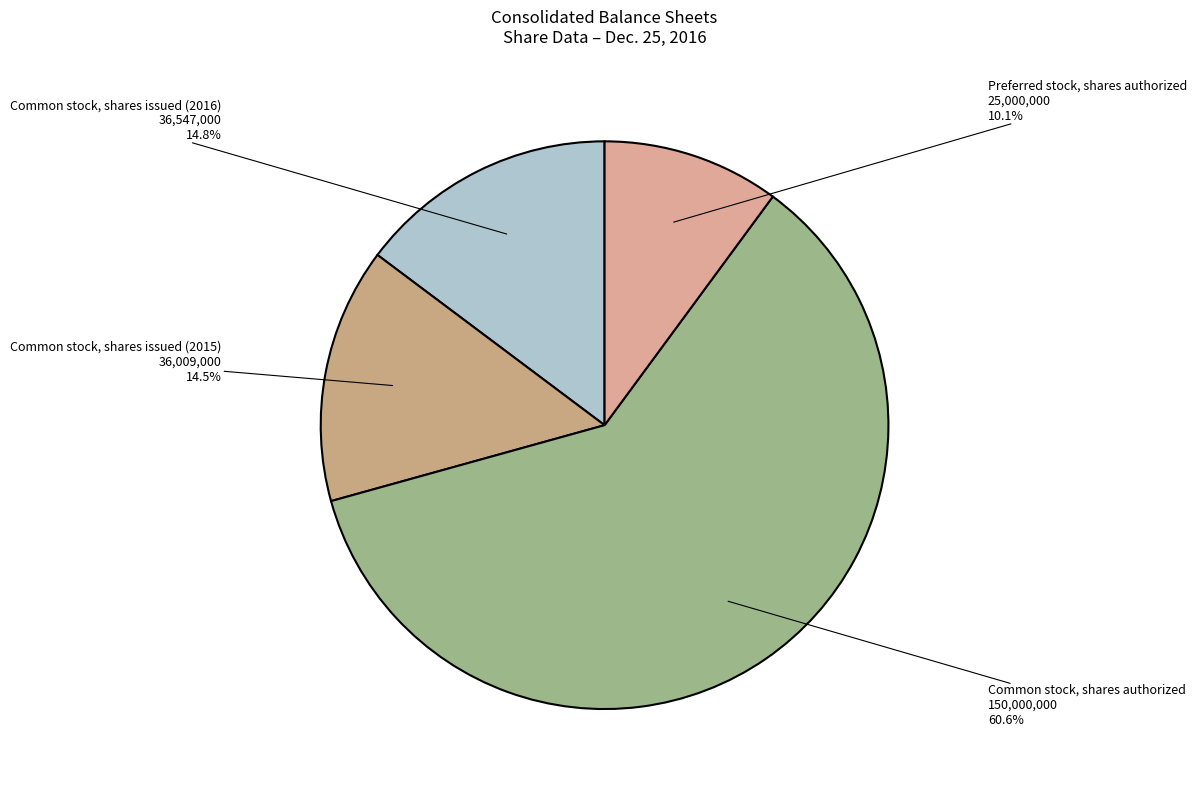

Approximately how many times larger is the value at Common stock, shares issued (2015) compared to Preferred stock, shares authorized?

1.4